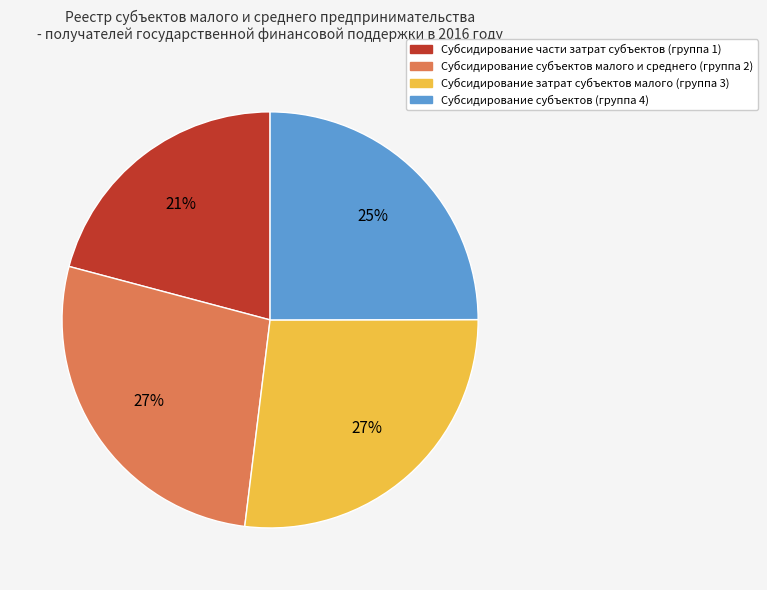

Is there any slice that represents more than half of the pie?

No